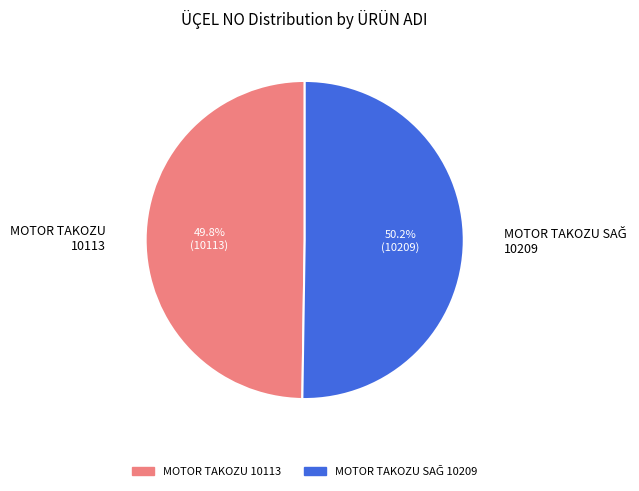

Does any single category account for the majority?

Yes